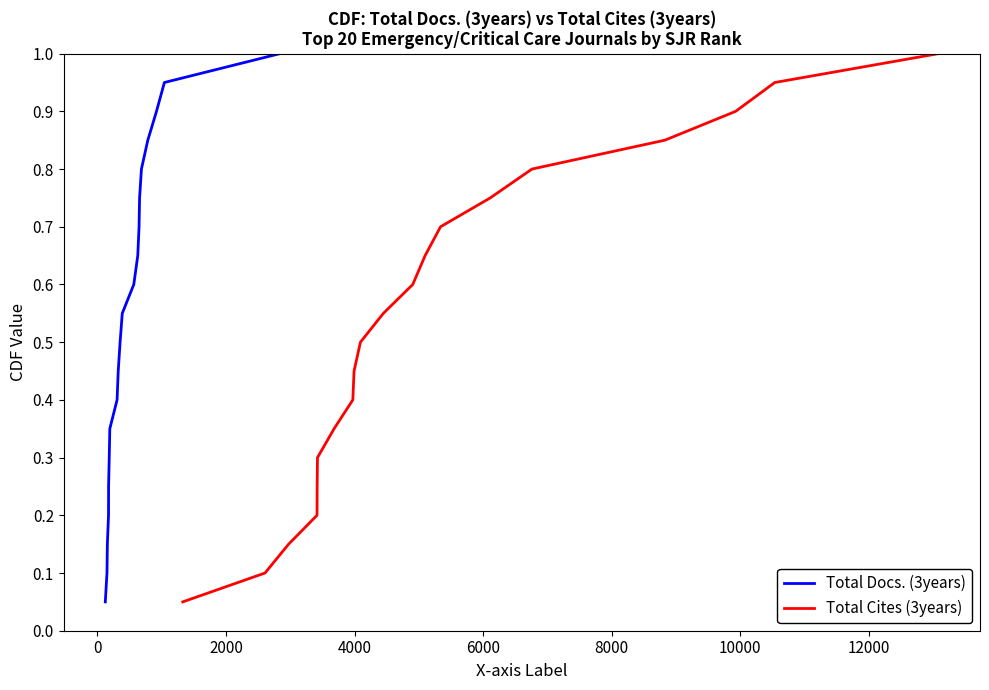

List the series in order of their peak value, lowest first.

Total Docs. (3years), Total Cites (3years)